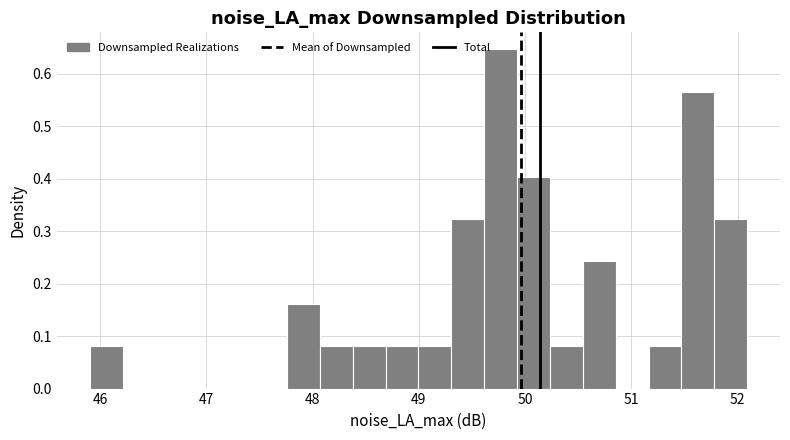

Read against the x-axis, roughly where is the centre of the tallest bar?

49.8